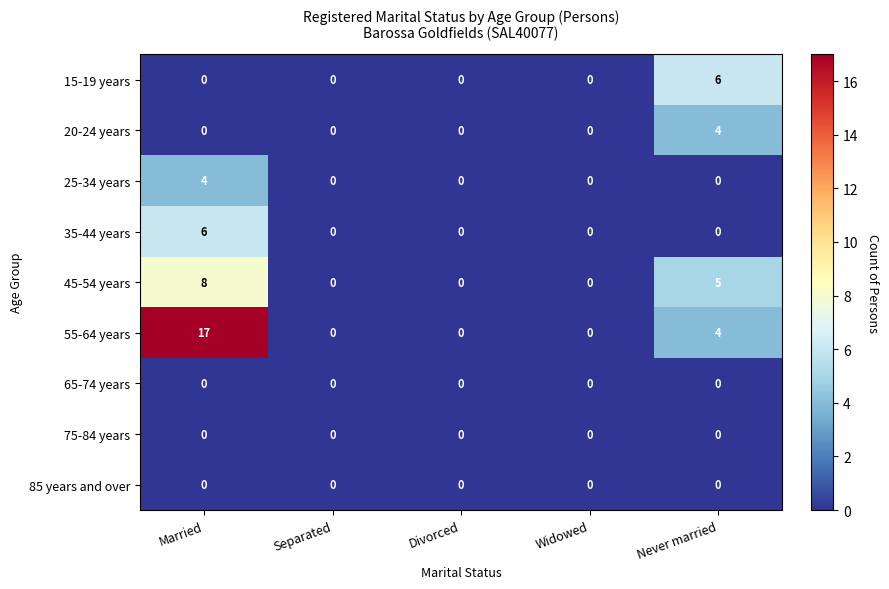

Which category has the highest value across all series?

Married